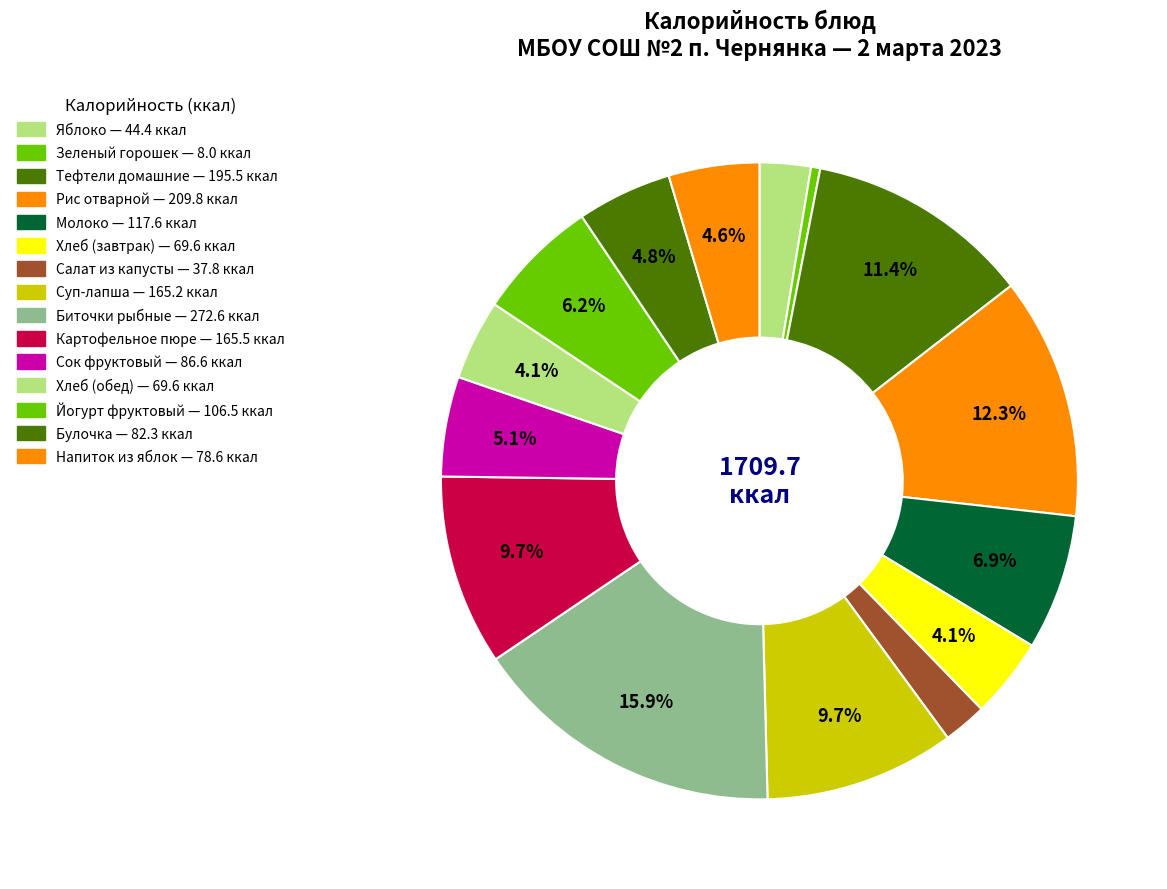

To the nearest percent, what is the combined percentage of Суп-лапша and Биточки рыбные?

26%